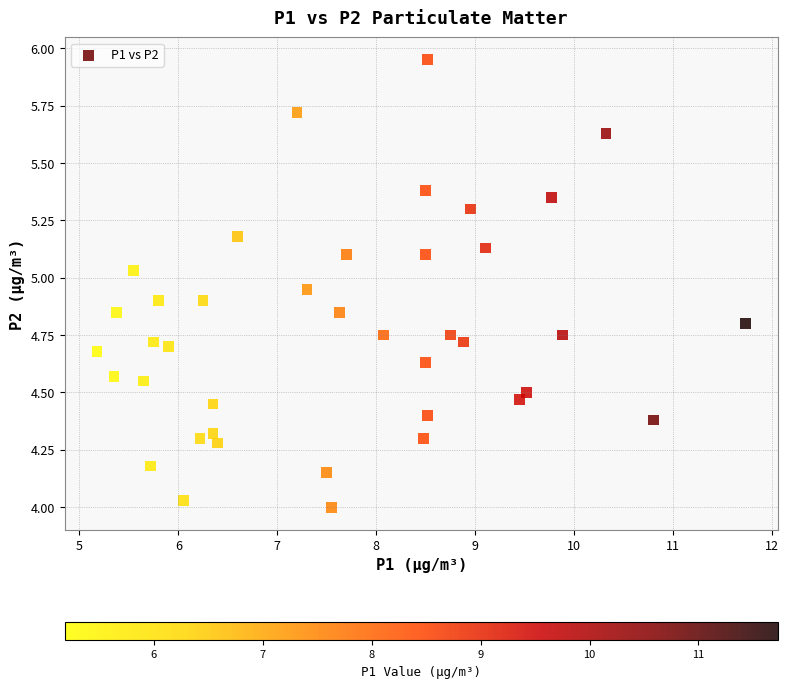

What is the range of X values (max minus min)?

6.6